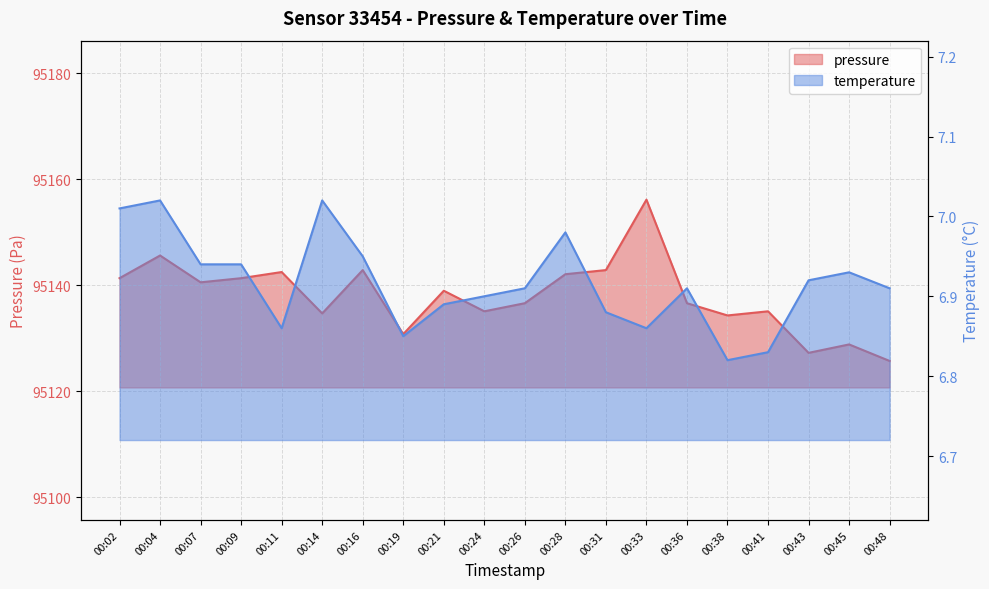

How many series are shown in this chart?

2